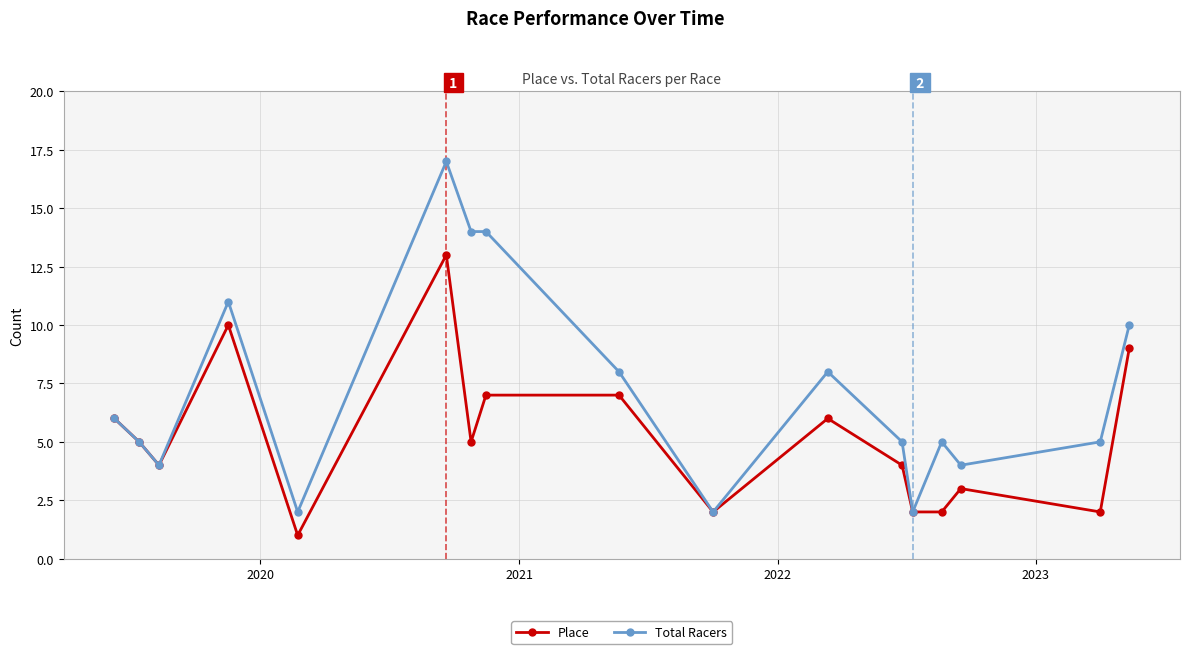

Which series has the largest range (max minus min)?

Total Racers